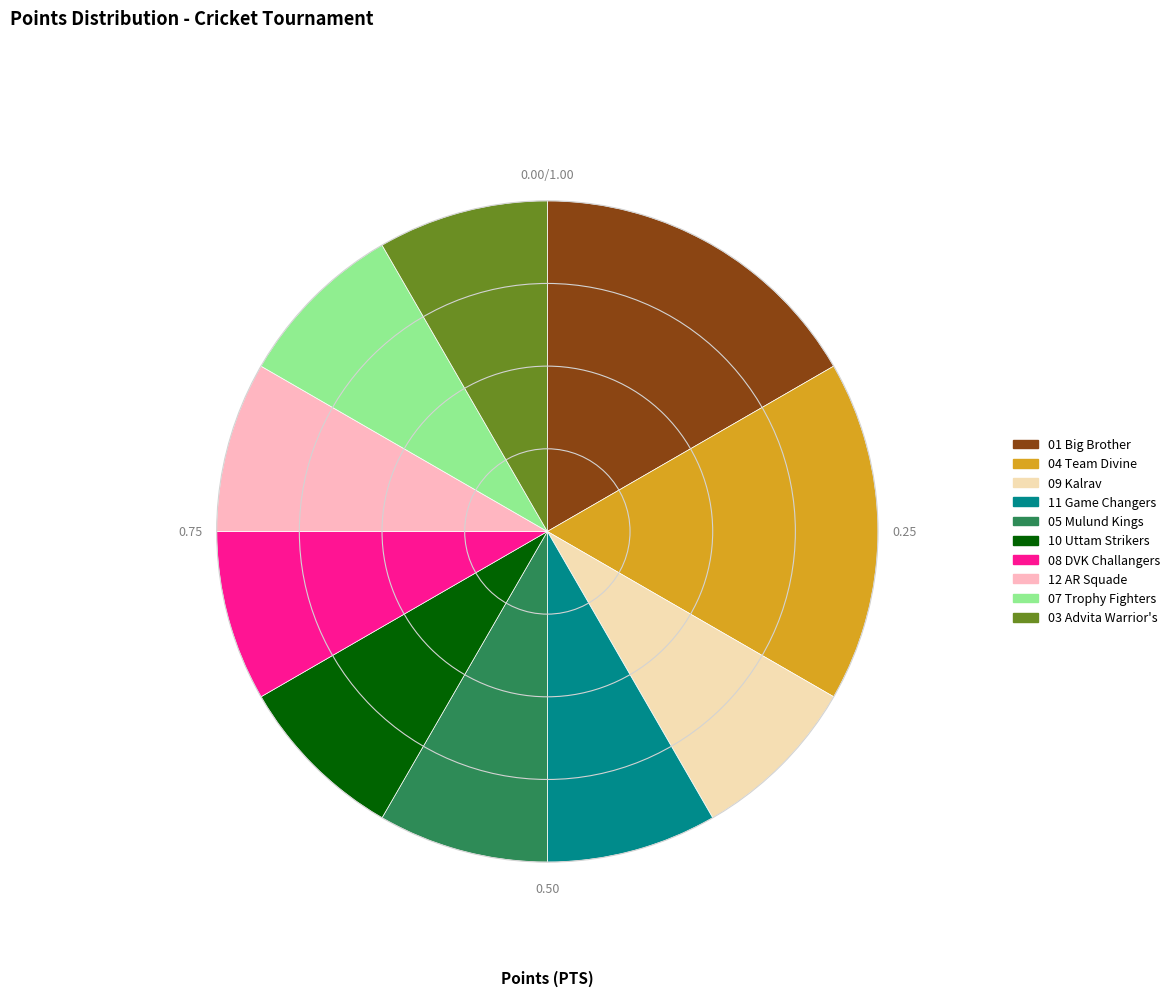

The 03 Advita Warrior's slice represents 20% of the pie. True or false?

False